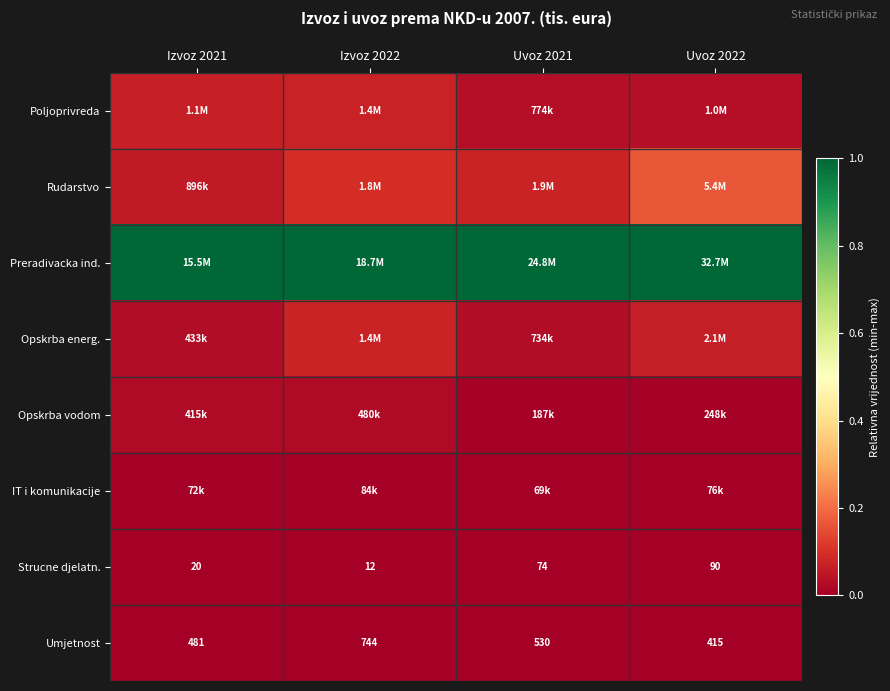

How many values in the Umjetnost series are below 530?

2